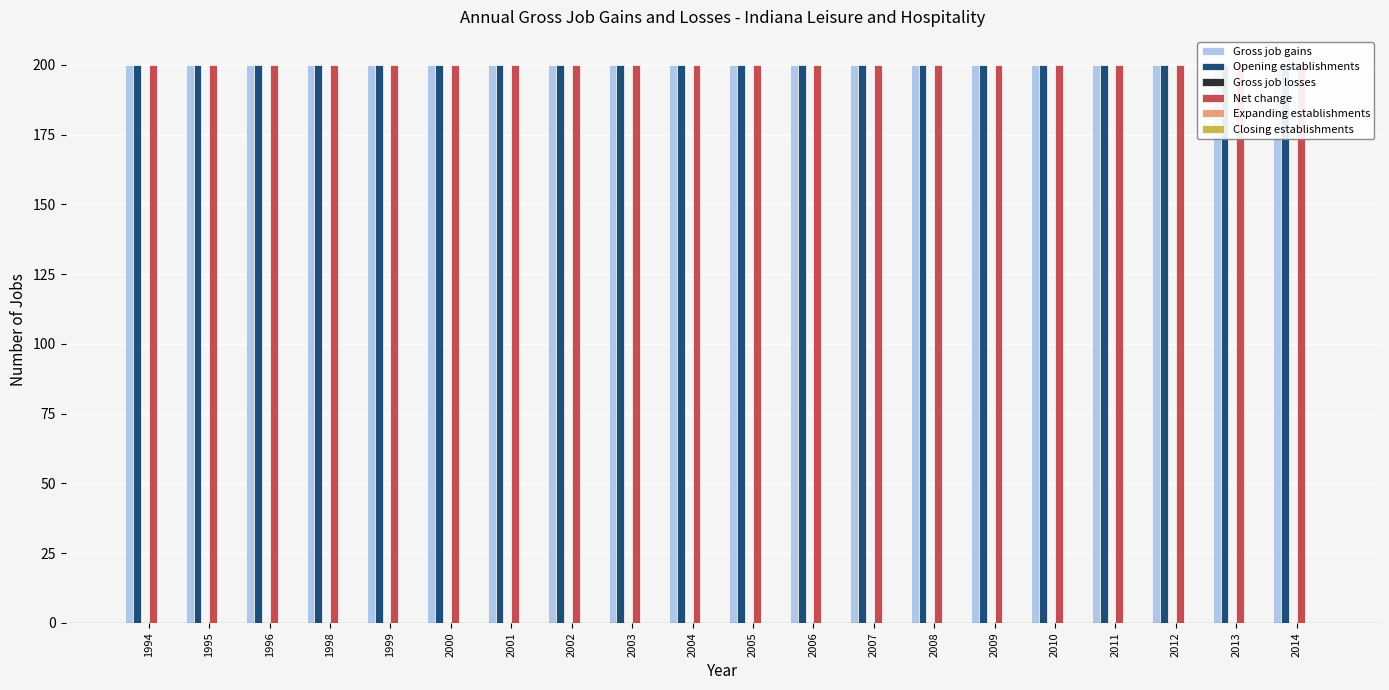

What are all the series names shown in the legend?

Gross job gains, Opening establishments, Gross job losses, Net change, Expanding establishments, Closing establishments